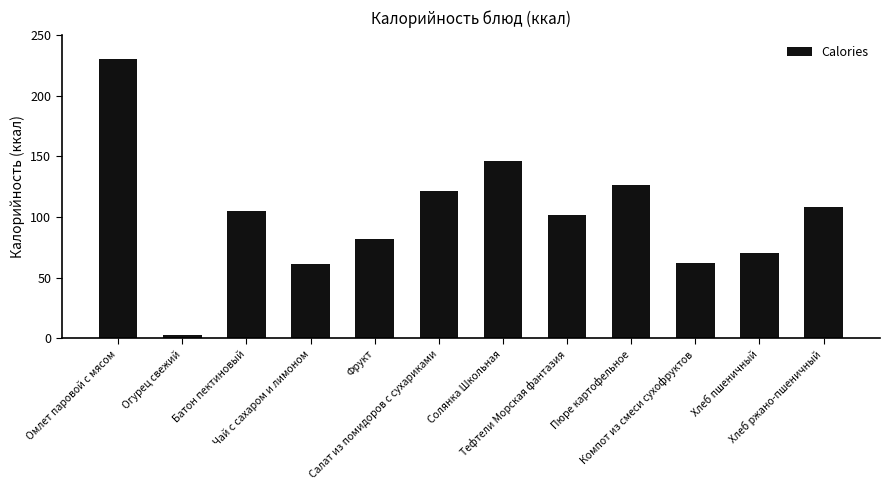

Approximately how many times larger is the value at Компот из смеси сухофруктов compared to Фрукт?

0.8